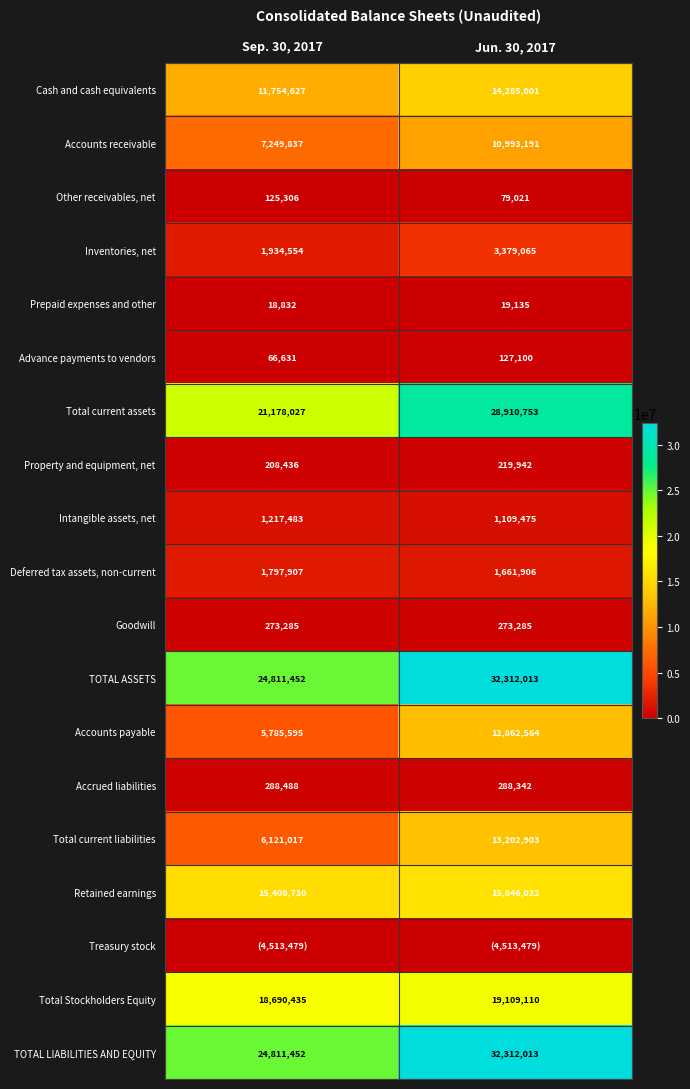

At which label does Total Stockholders Equity reach its peak?

Jun. 30, 2017